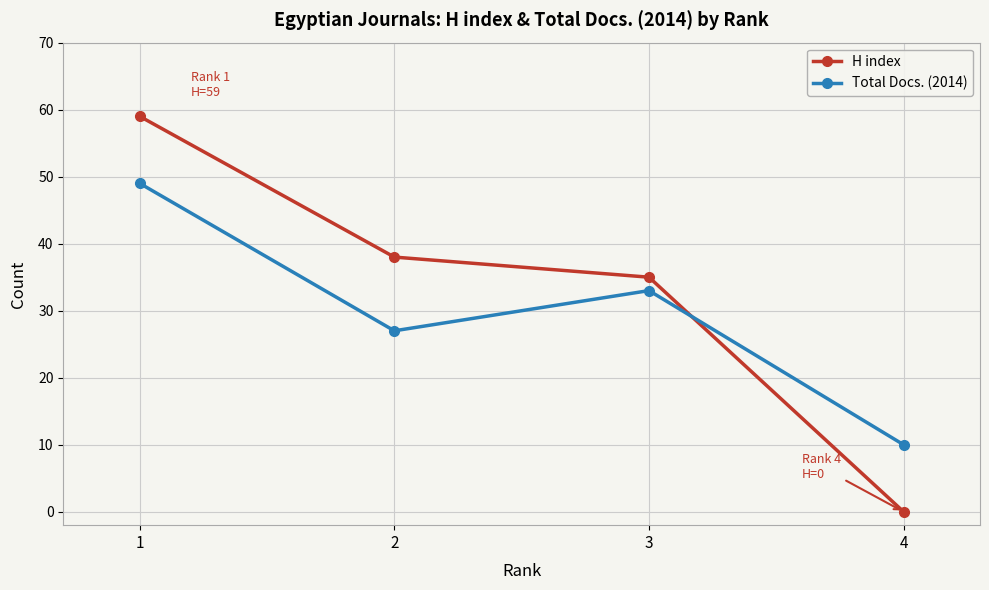

How many intersections are there between Total Docs. (2014) and H index?

1